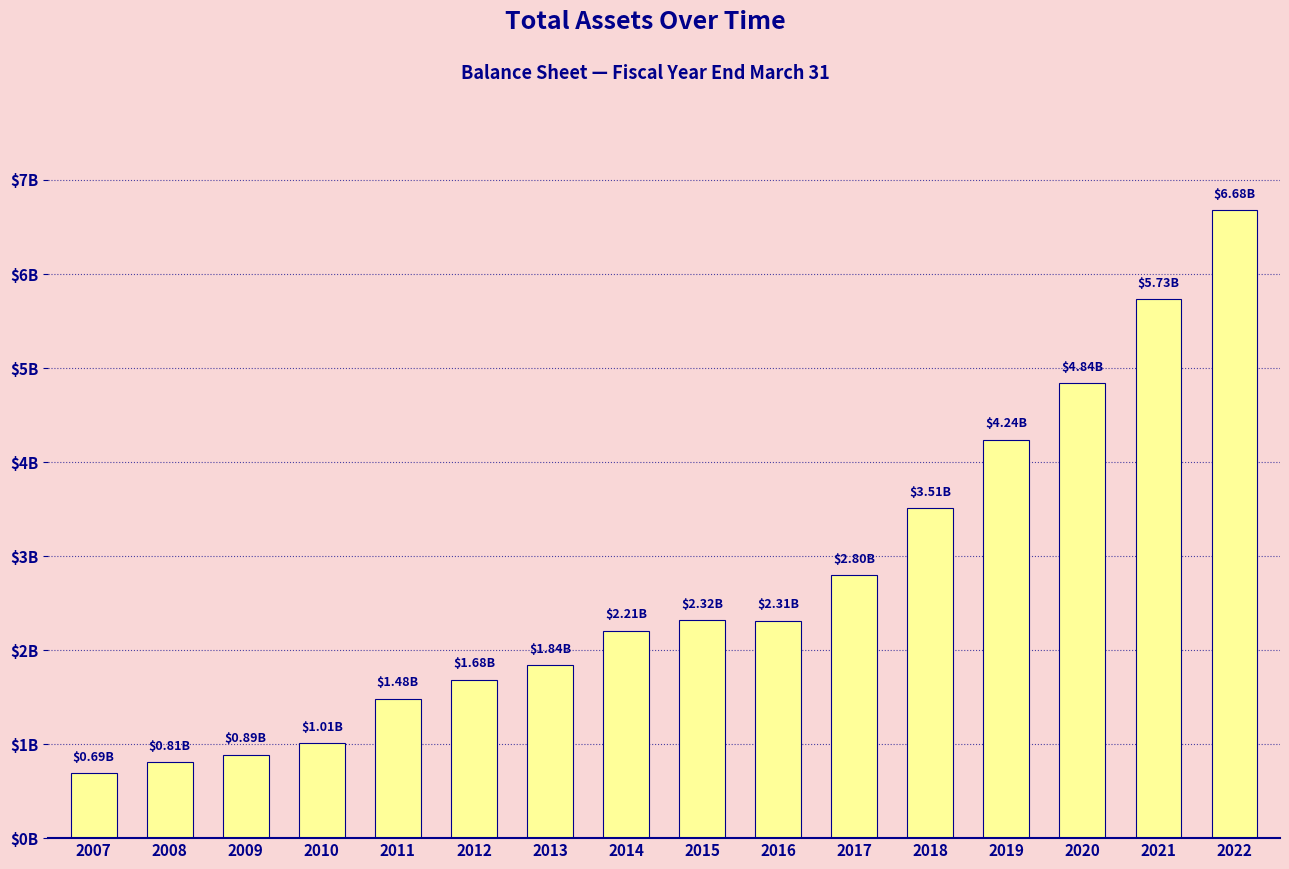

Does the chart contain any negative values?

No